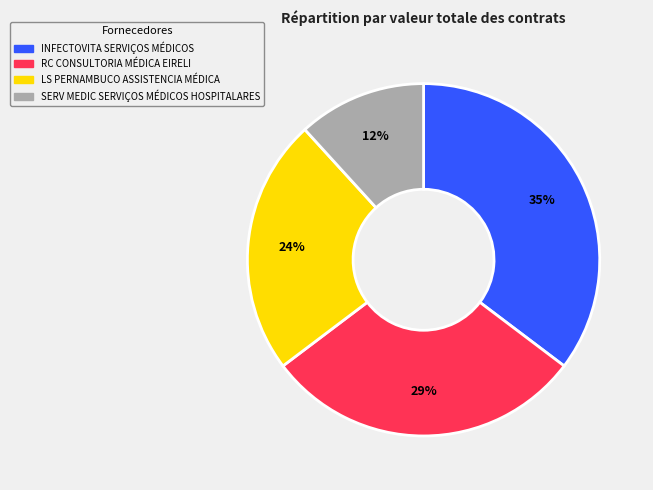

To the nearest percent, what is the combined percentage of LS PERNAMBUCO ASSISTENCIA MÉDICA and RC CONSULTORIA MÉDICA EIRELI?

53%